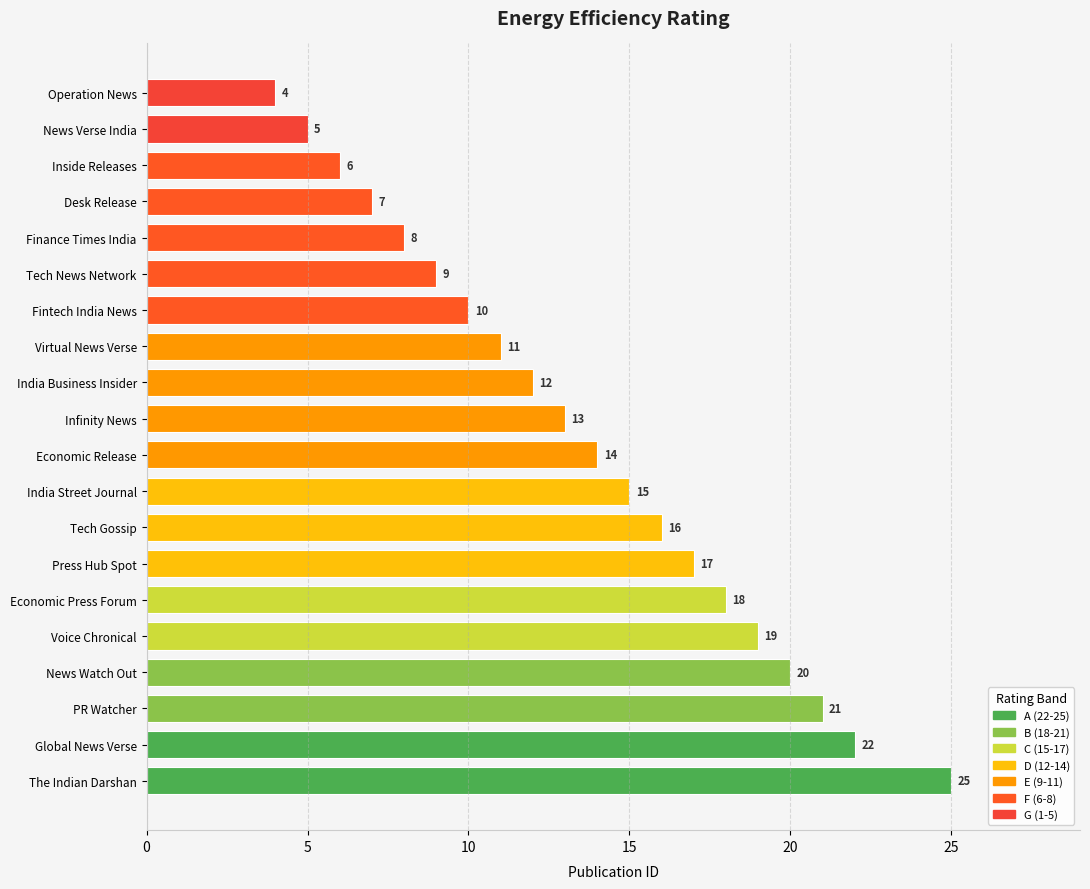

What is the smallest value displayed?

4